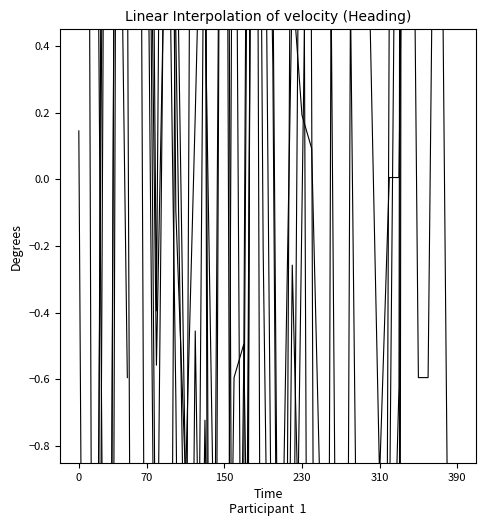

True or false: col_11 has a value of -6.6 at 32.

False